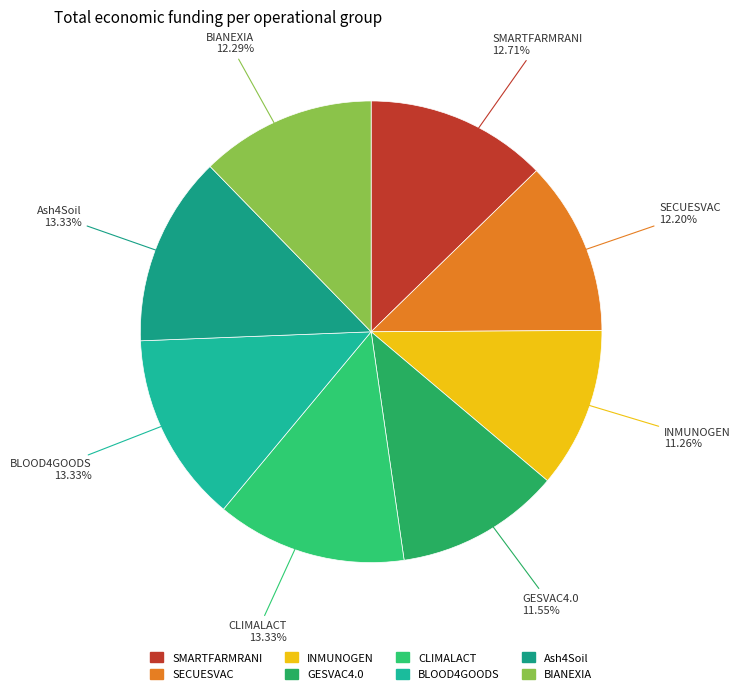

Combined, do Ash4Soil and SECUESVAC account for over 50%?

No